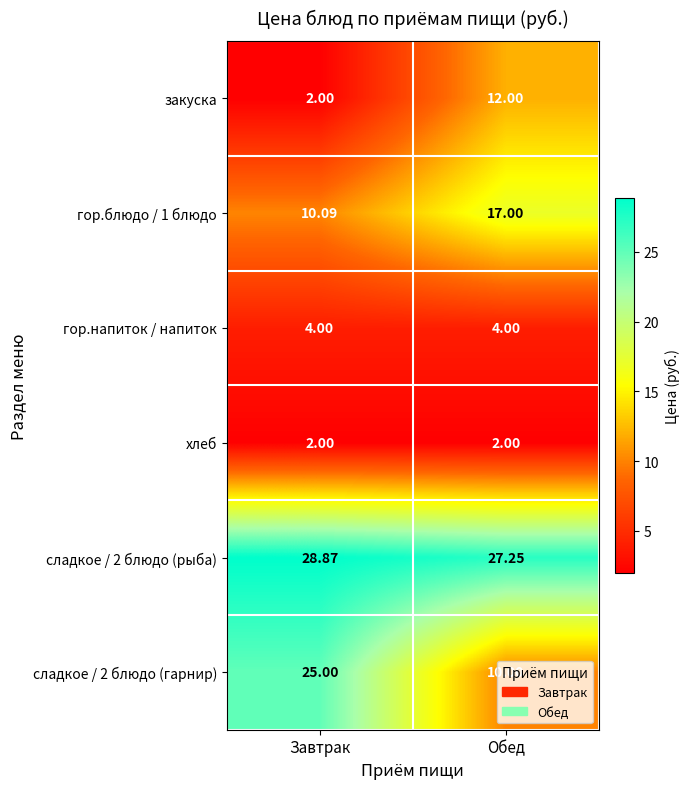

Which series changed the most between Завтрак and Обед?

сладкое / 2 блюдо (гарнир)